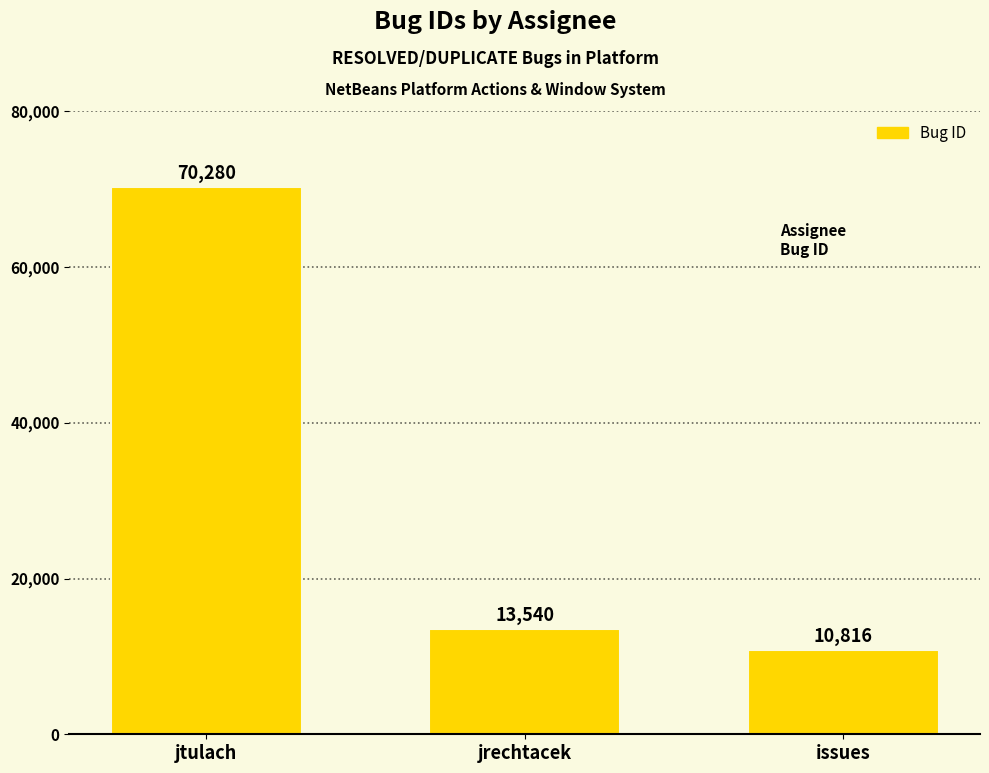

Which category has the highest value across all series?

jtulach